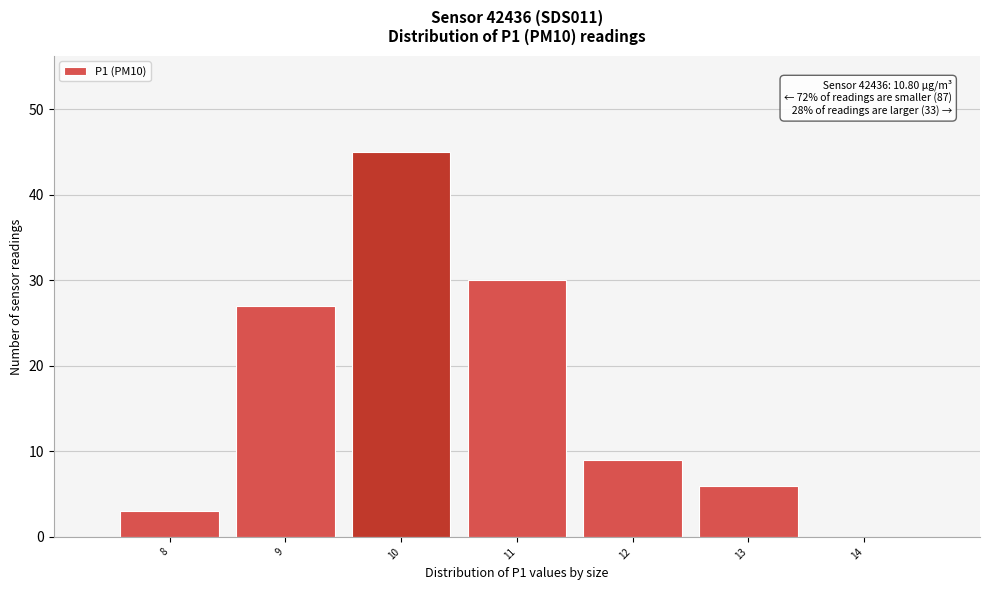

Over which range of the x-axis is the bar tallest?

9.5 to 10.5